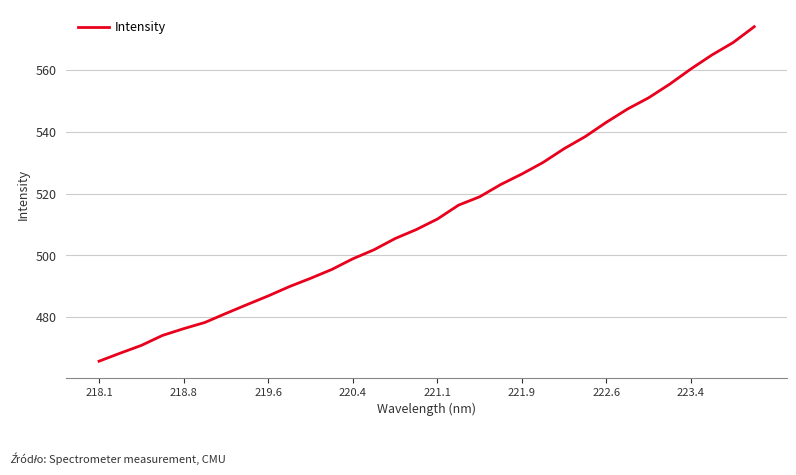

What is the minimum value shown in the chart?

465.8